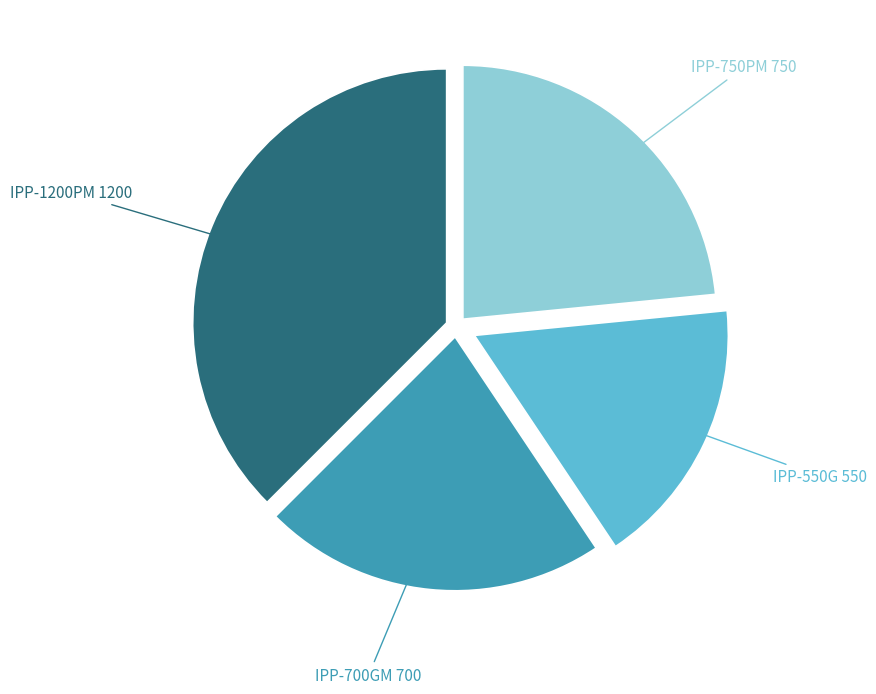

Is it true that IPP-550G is 6% of the pie?

False